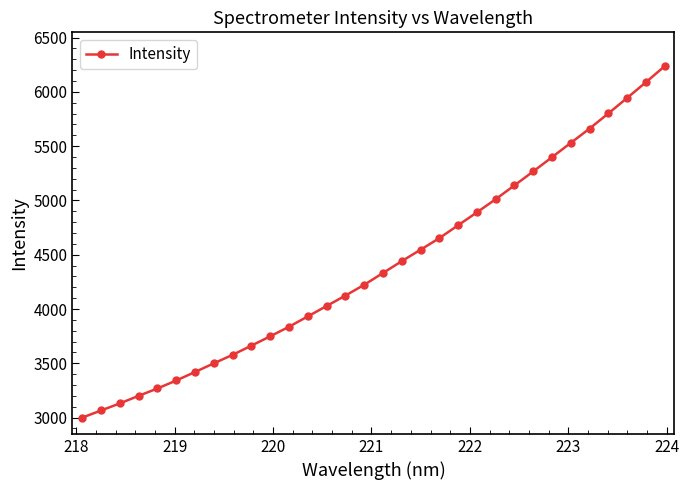

What is the greatest value displayed?

6235.9